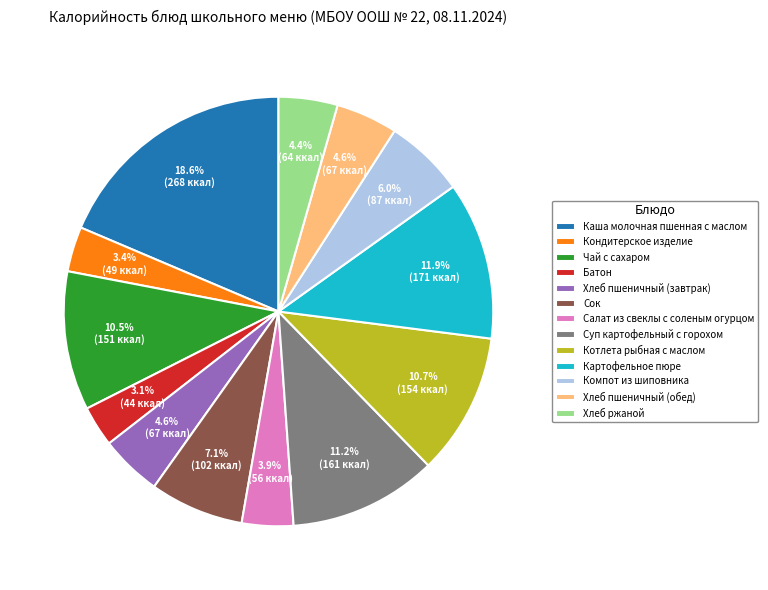

What is the ratio of the value at Котлета рыбная с маслом to the value at Хлеб пшеничный (обед)?

2.3